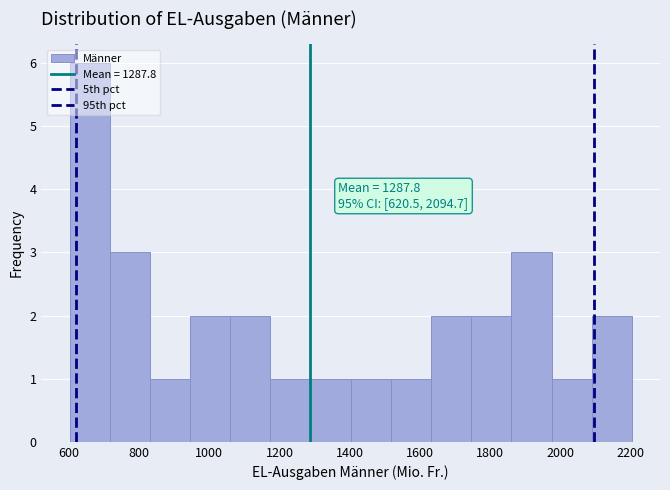

Over which range of the x-axis is the bar tallest?

600 to 720